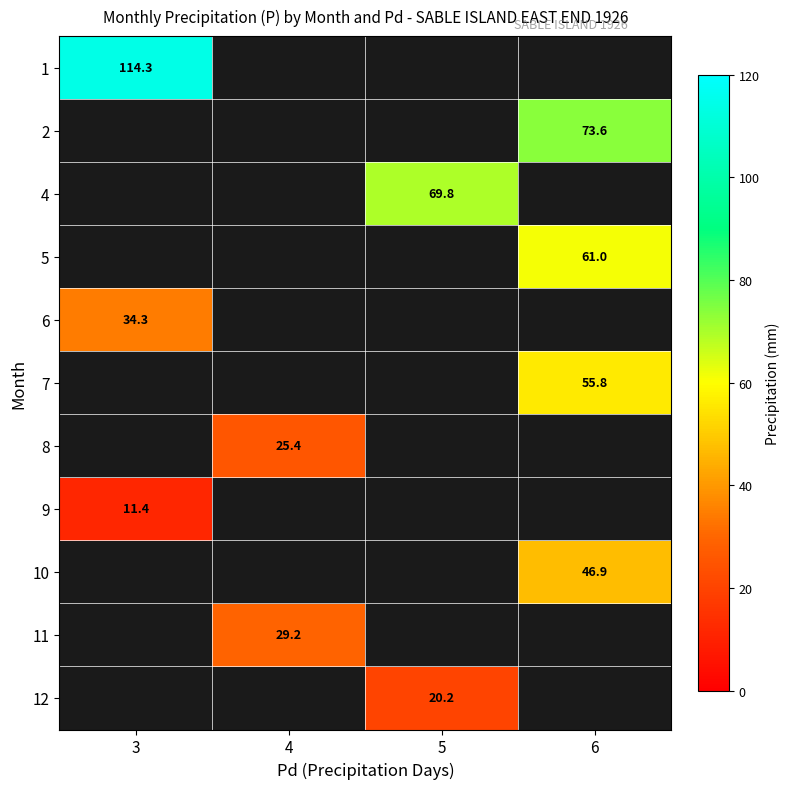

Is it true that 10 equals 46.9 at 6?

True